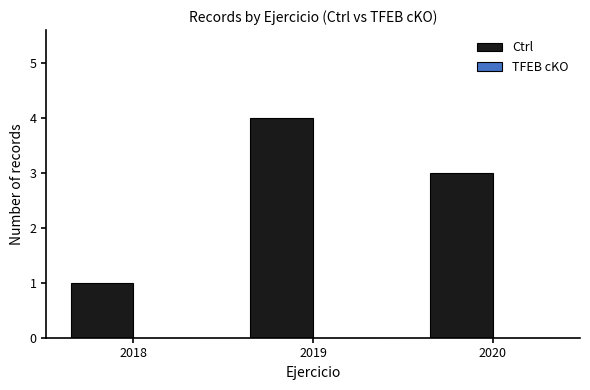

Reading right to left, transcribe all the data shown in this chart.

3	4	1